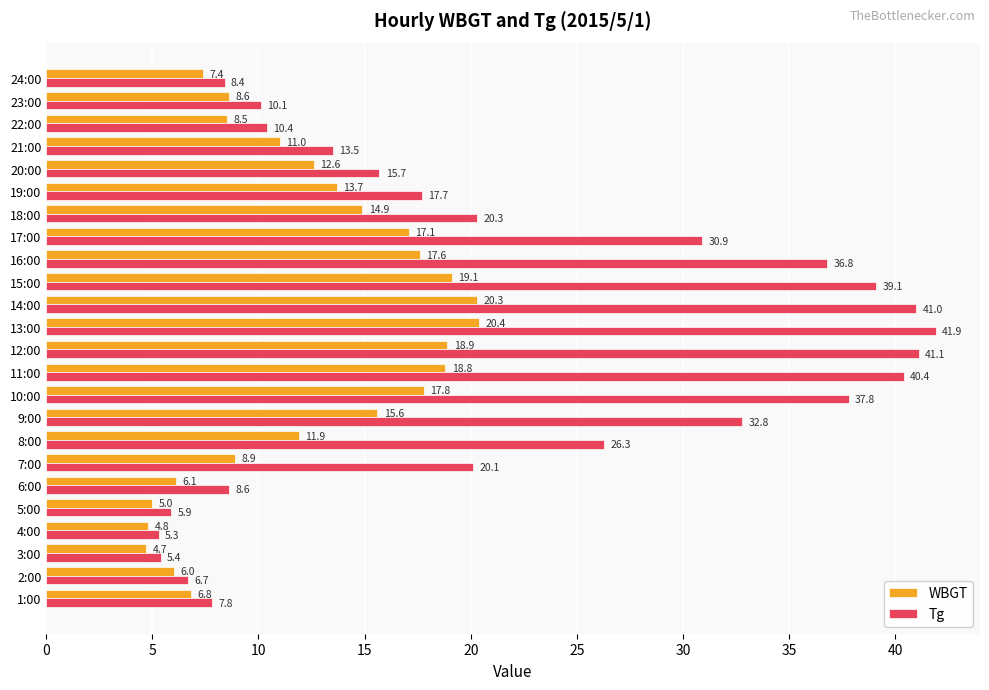

What is the difference between the maximum and minimum values in the Tg series?

36.6